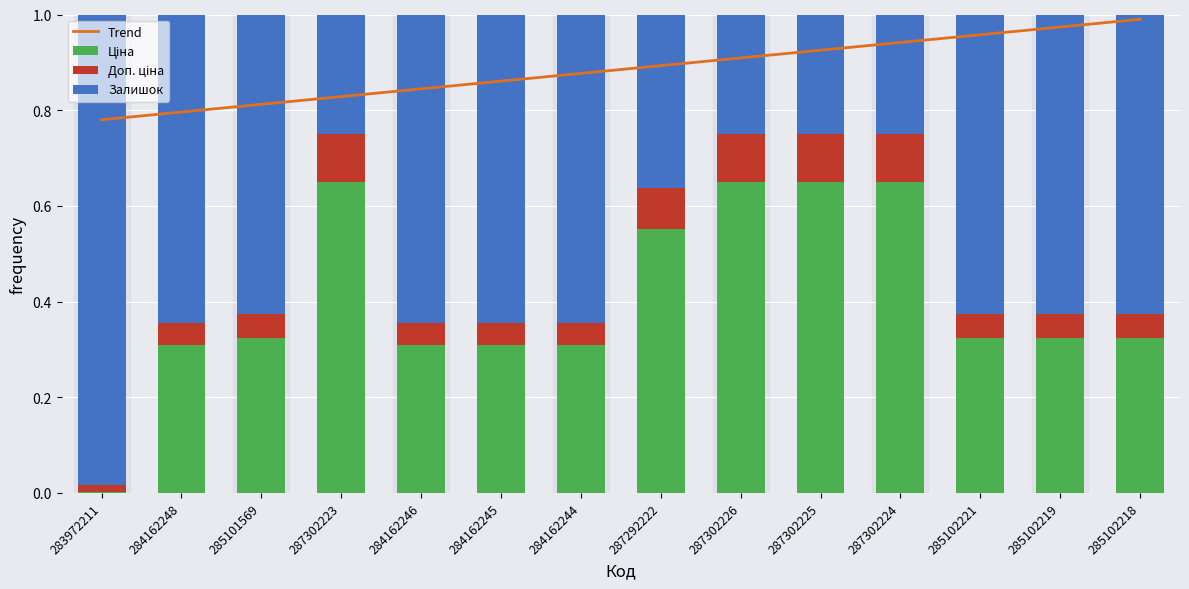

At how many categories does at least one series exceed 0?

14